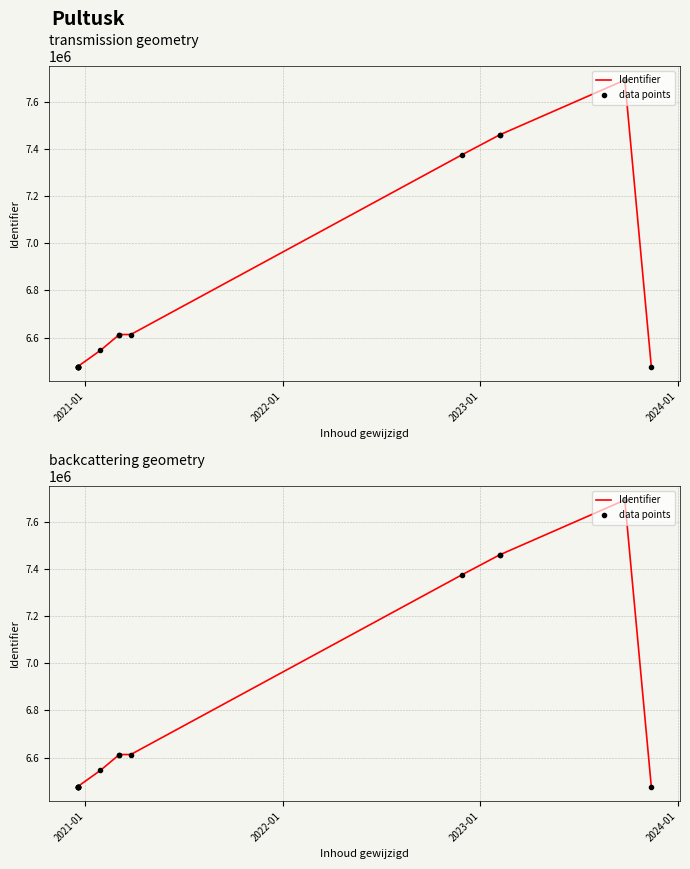

Count the number of categories in the chart.

15